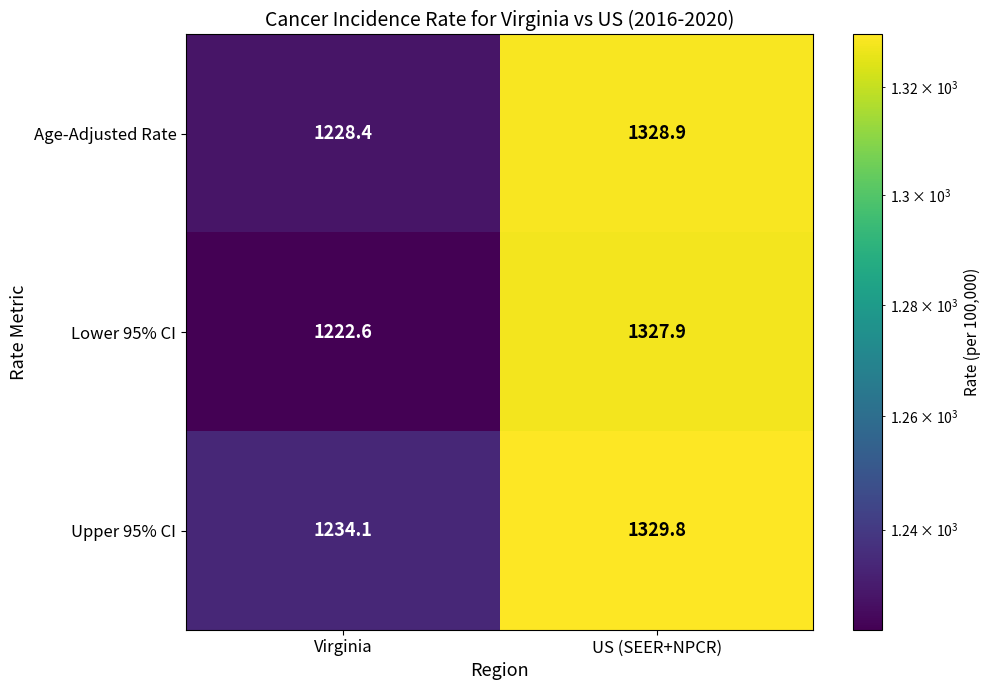

Which label corresponds to the smallest value in the chart?

Virginia